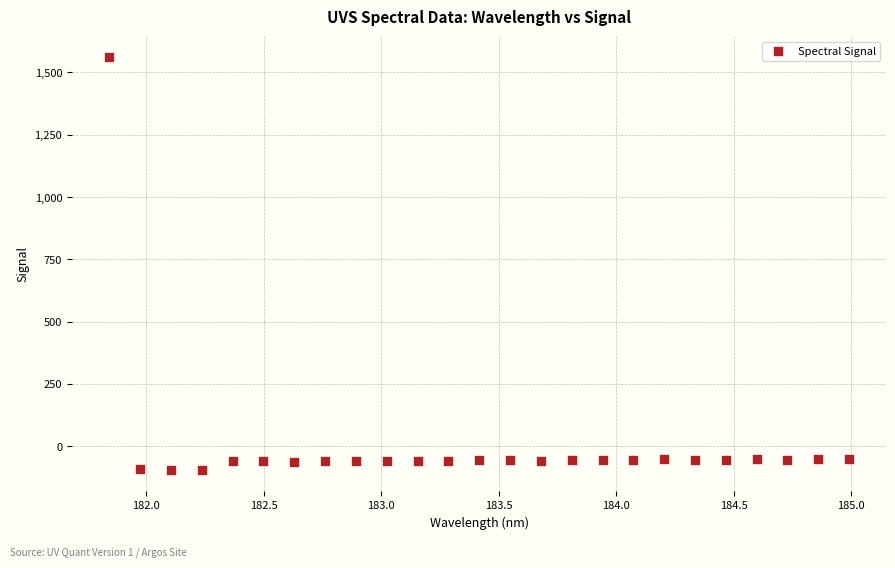

What is the range of Y values (max minus min)?

1657.9